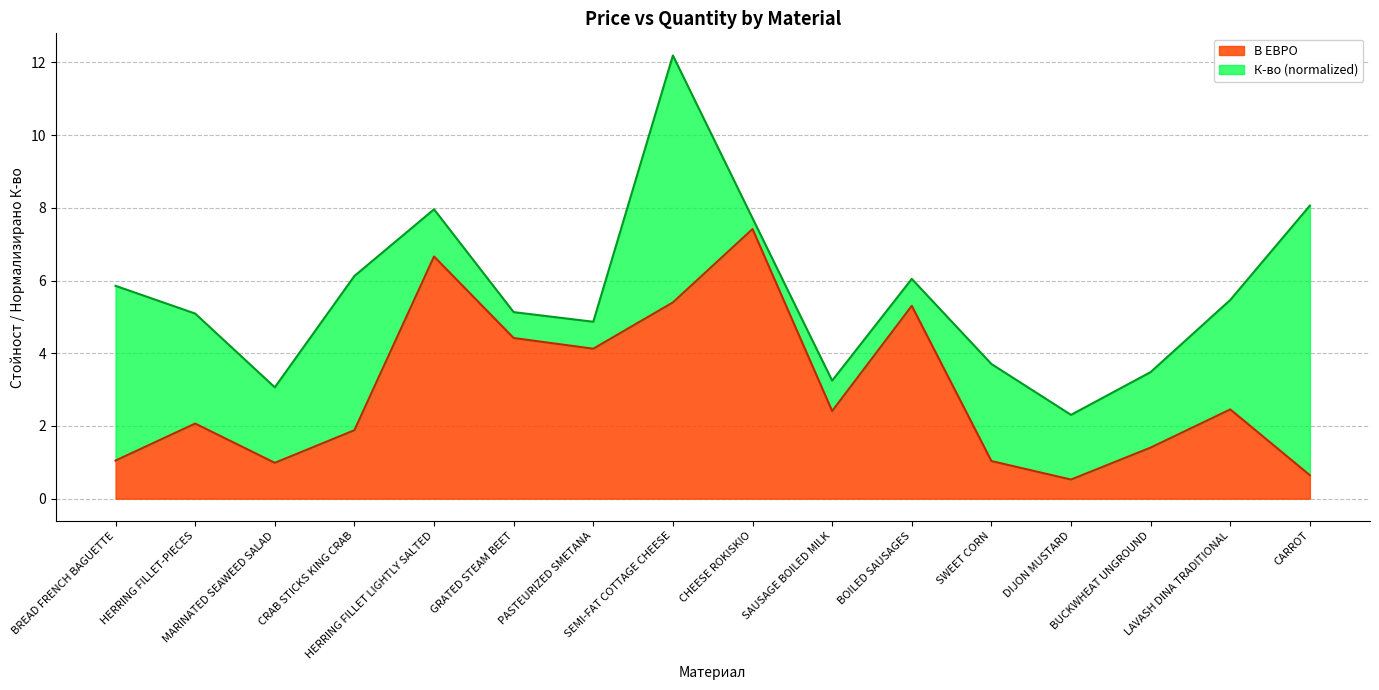

What is the change in value from BREAD FRENCH BAGUETTE to CARROT?

-0.4